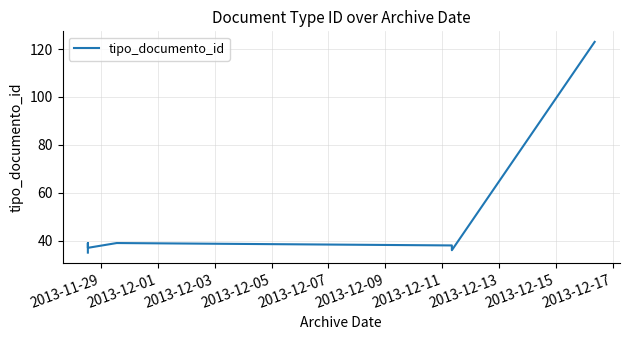

Which has a higher value, 2013-12-03 or 2013-11-29?

2013-12-03